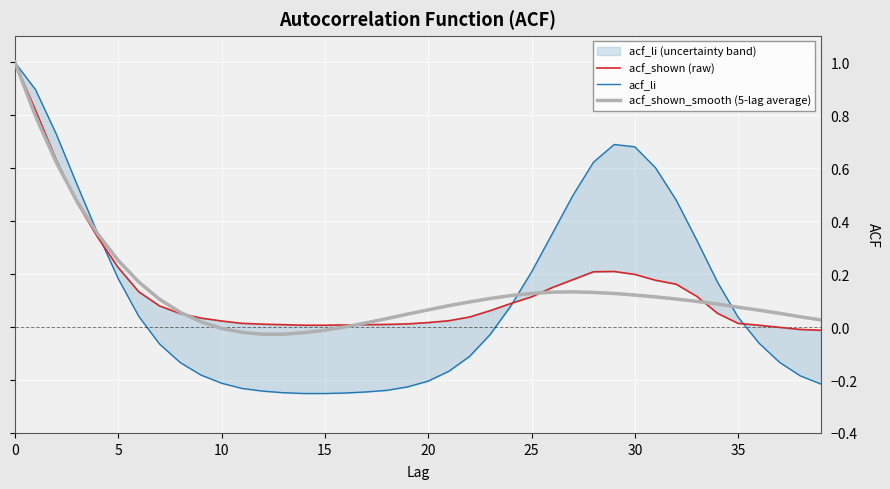

What is the maximum value for acf_shown_smooth (5-lag average)?

1.0